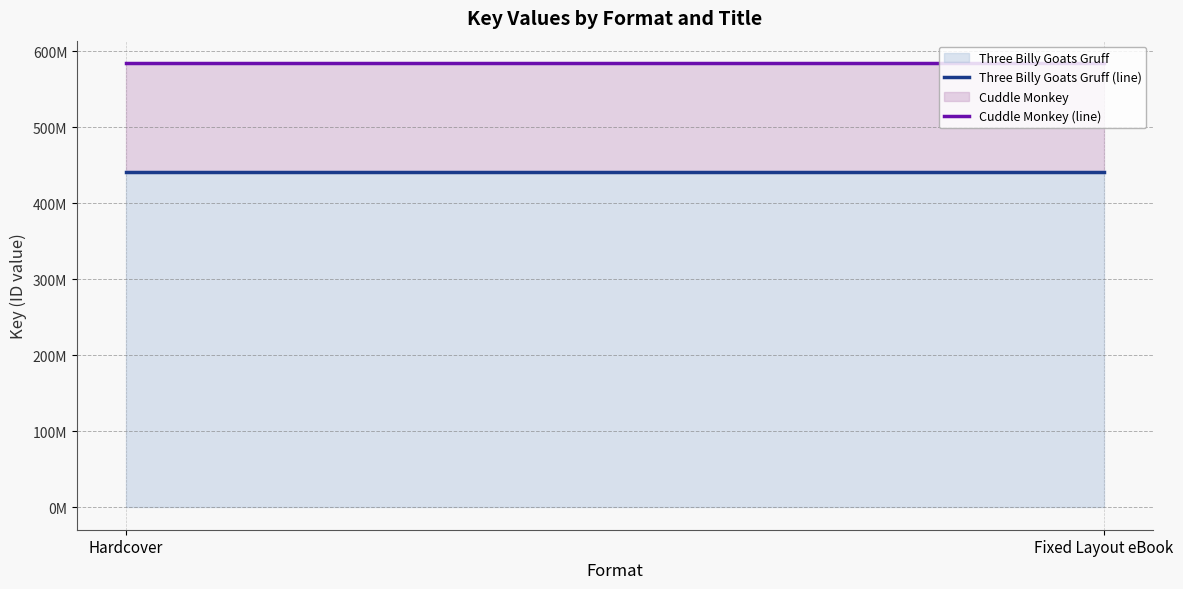

What is the approximate value of Three Billy Goats Gruff (line) at Fixed Layout eBook?

440510790